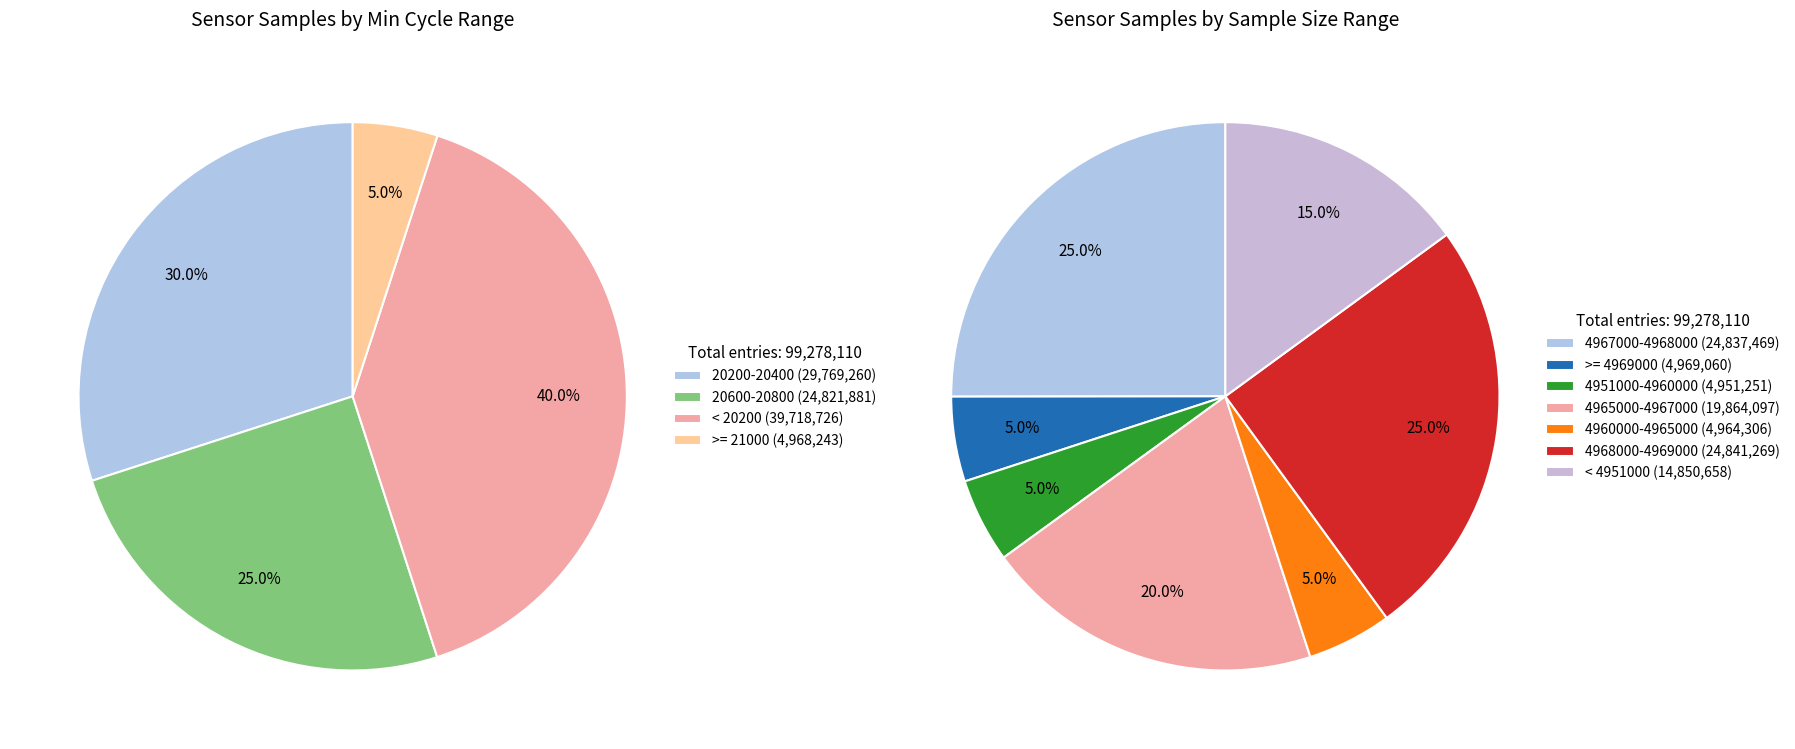

Is it true that 28 is 1% of the pie?

False